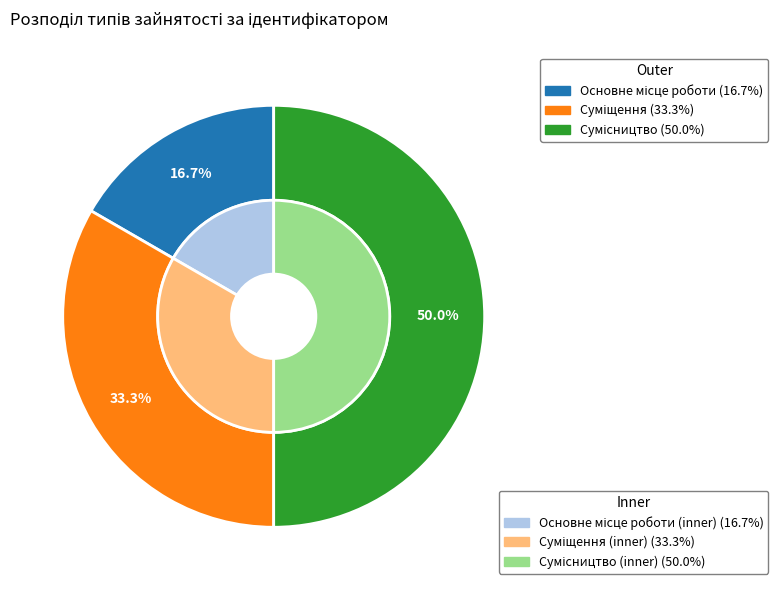

Rank the categories by value from highest to lowest.

Сумісництво, Суміщення, Основне місце роботи